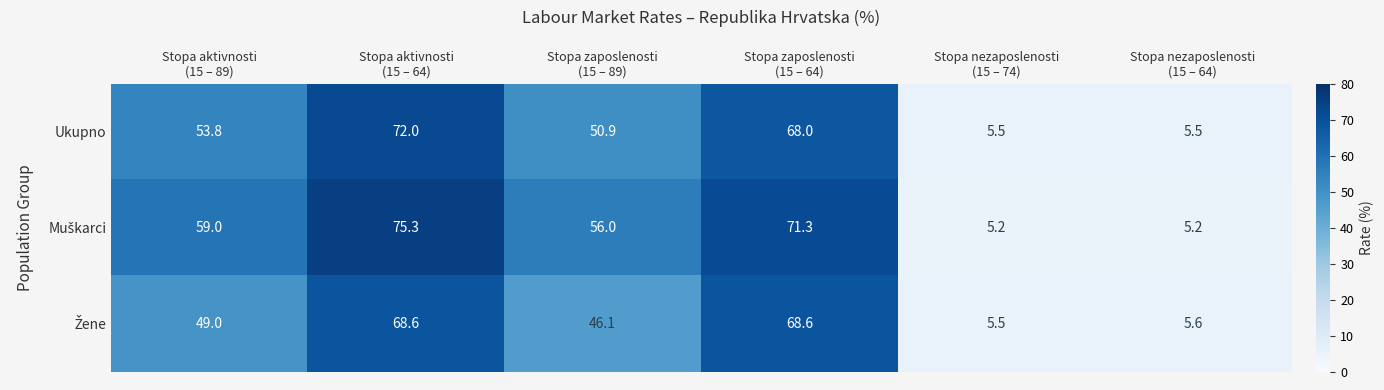

What is the maximum value shown in the chart?

75.3